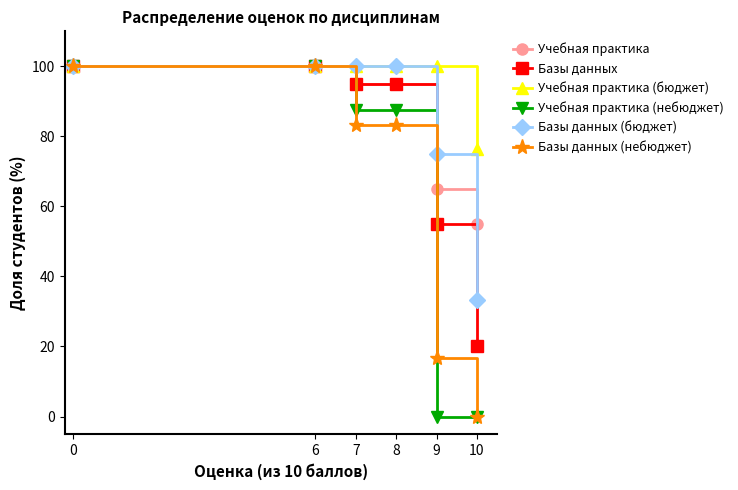

The value of Учебная практика (бюджет) at 9 is 163.2. True or false?

False